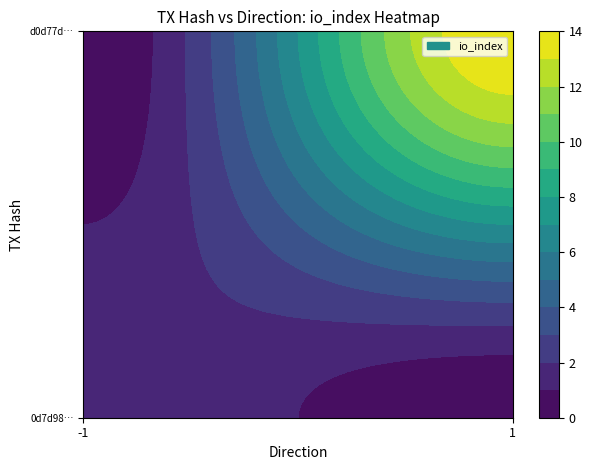

Rank the series by their maximum value, from lowest to highest.

0d7d98b97fa52ced8b31ea90733a867512b3416, d0d77d0409d912ebcd5954ac711dce95406e395